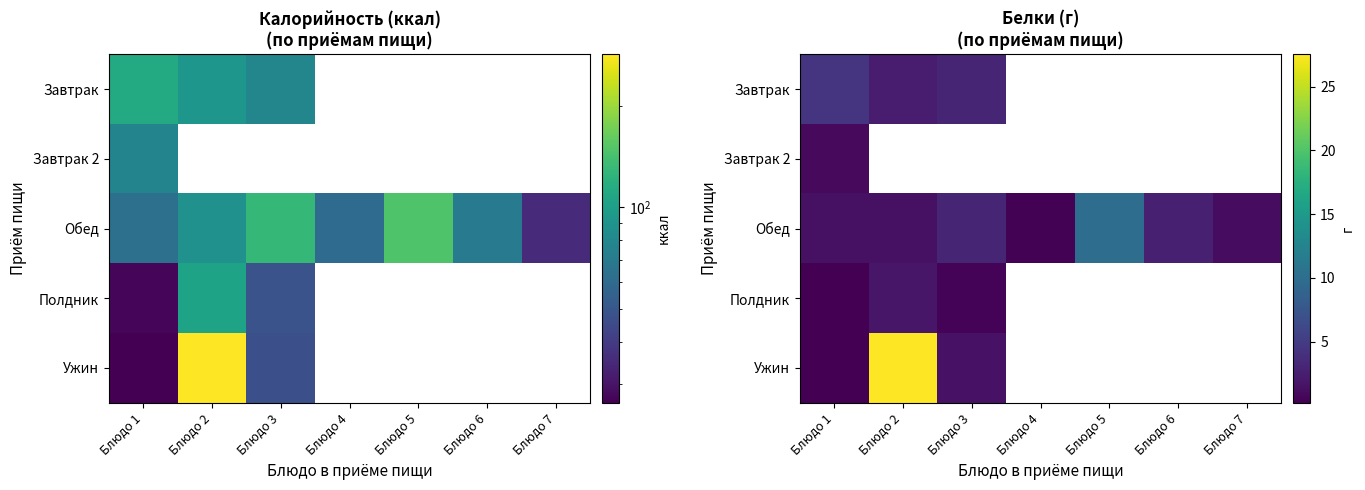

Which category has the highest value across all series?

Блюдо 2